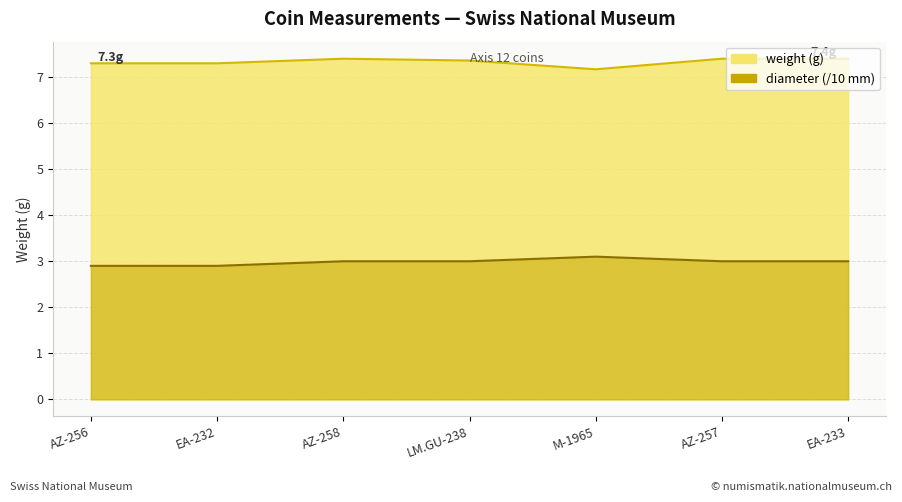

True or false: diameter has a value of 4.0 at LM.GU-238.

False